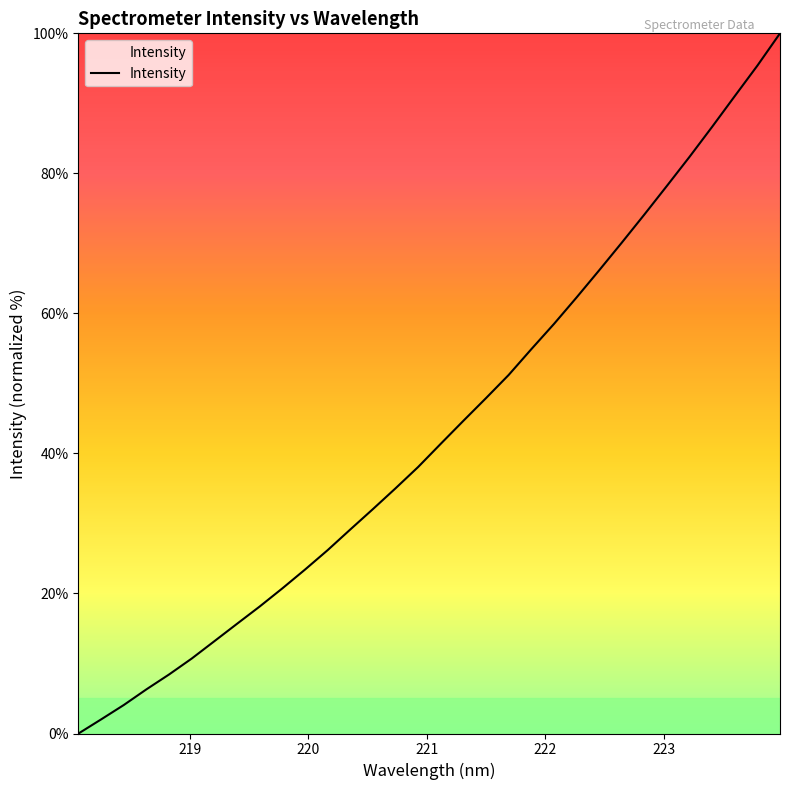

What is the maximum value shown in the chart?

100.0